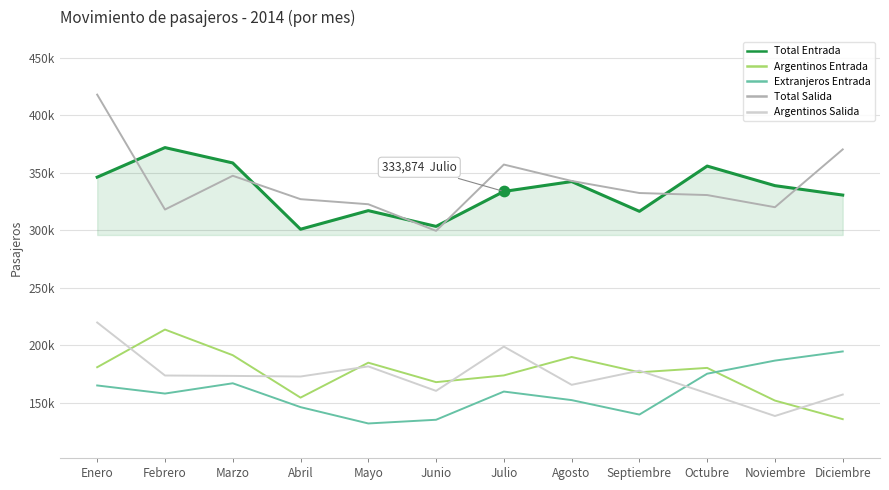

At how many categories does at least one series exceed 338063?

8